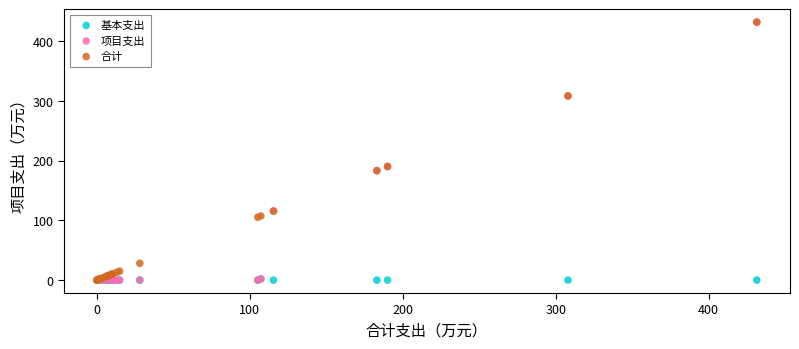

What are all the series names shown in the legend?

基本支出, 项目支出, 合计